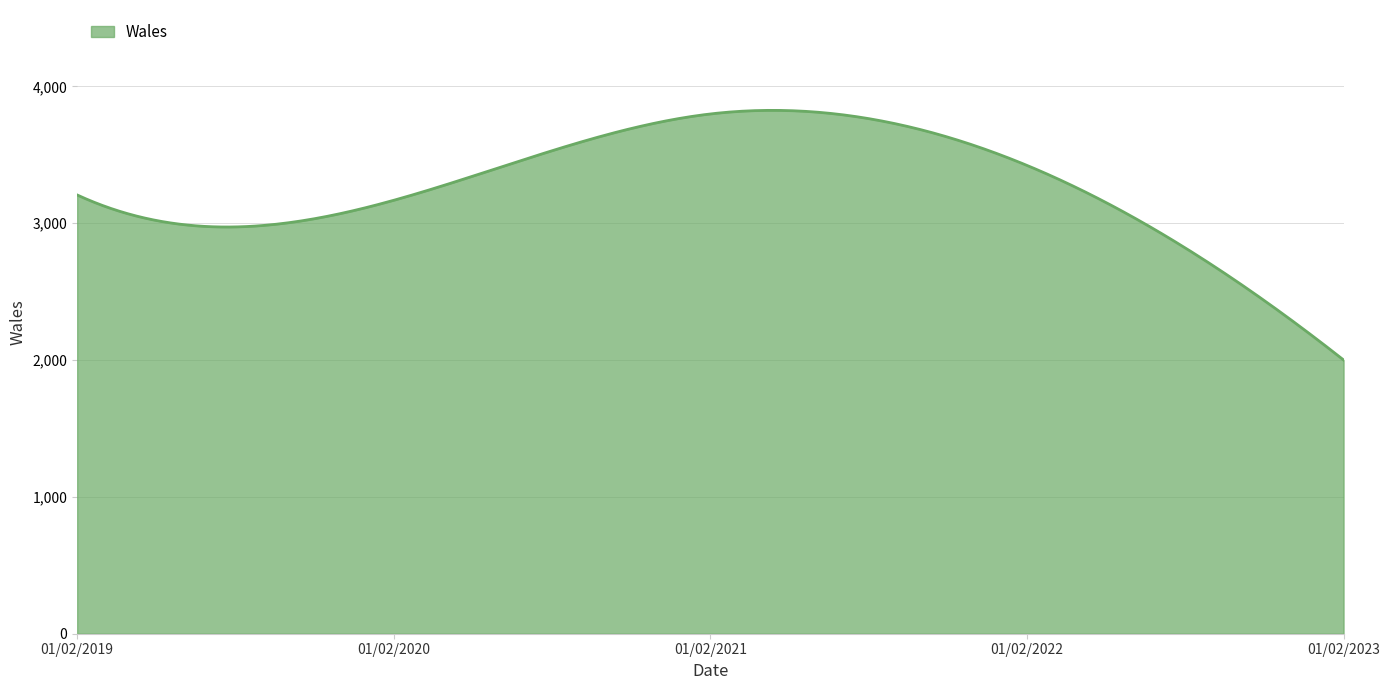

What is the average value?

3262.0